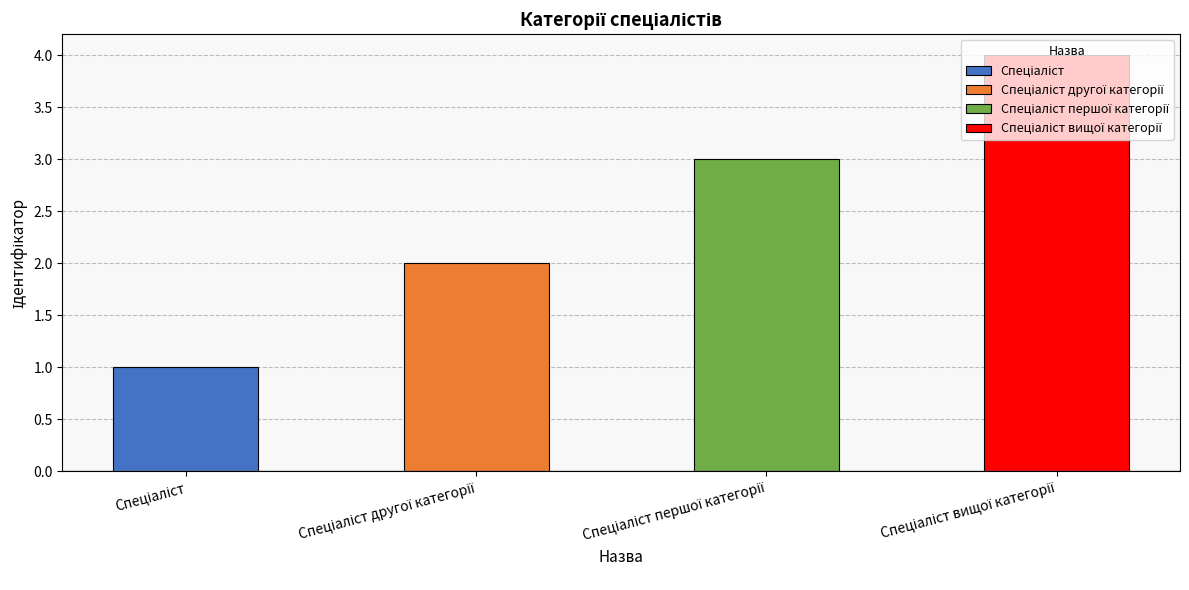

Reading right to left, transcribe all the data shown in this chart.

Спеціаліст вищої категорії=4	Спеціаліст першої категорії=3	Спеціаліст другої категорії=2	Спеціаліст=1